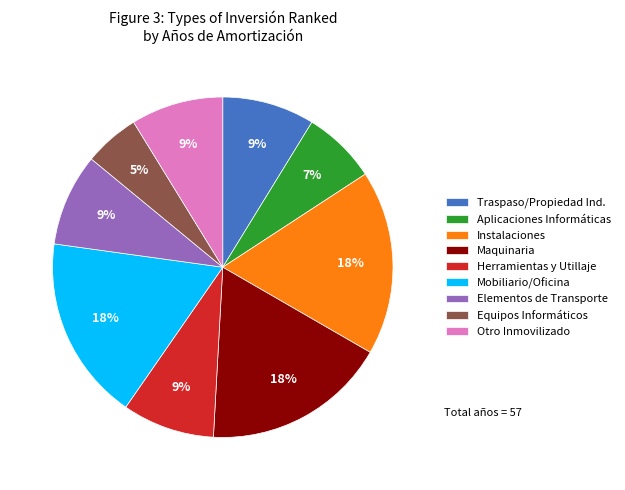

What is the smallest slice in the pie chart?

Equipos Informáticos